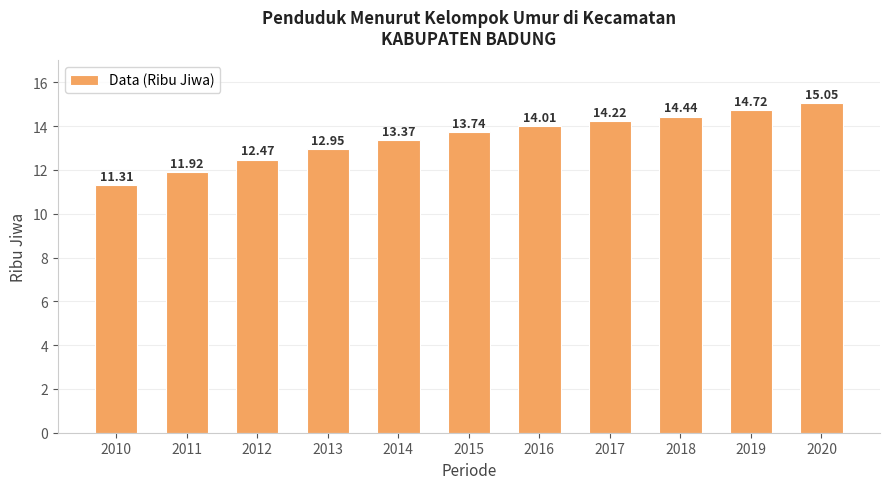

Where does the data first go above 13?

2014